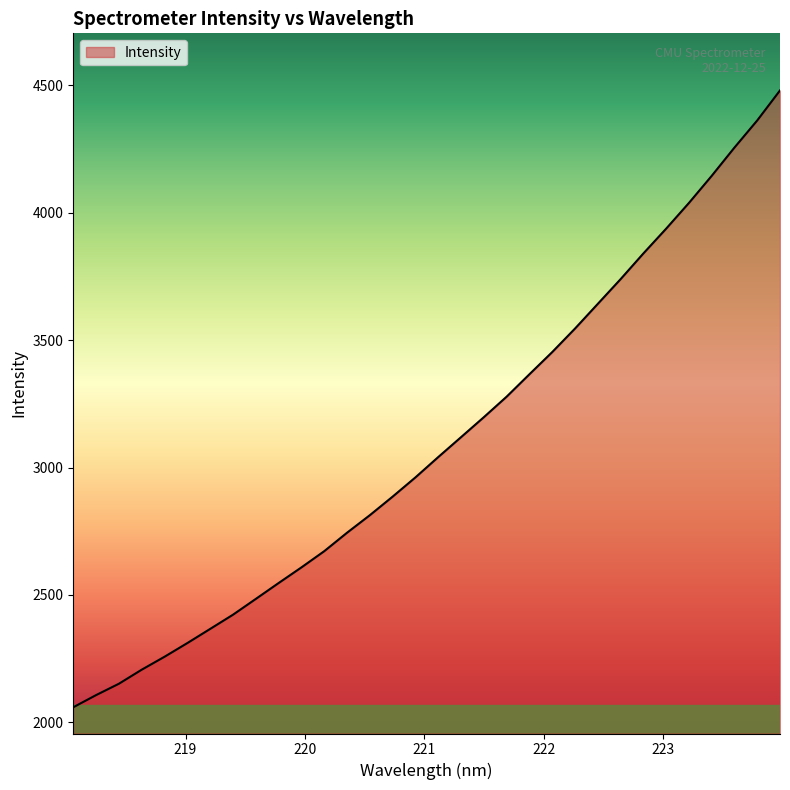

What is the greatest value displayed?

4479.9